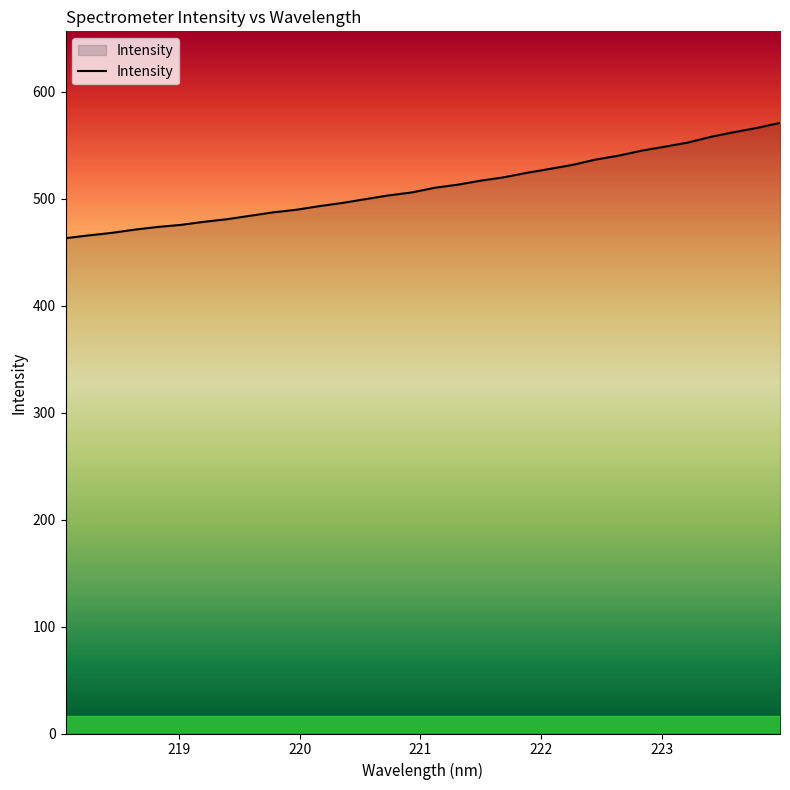

What is the greatest value displayed?

570.9